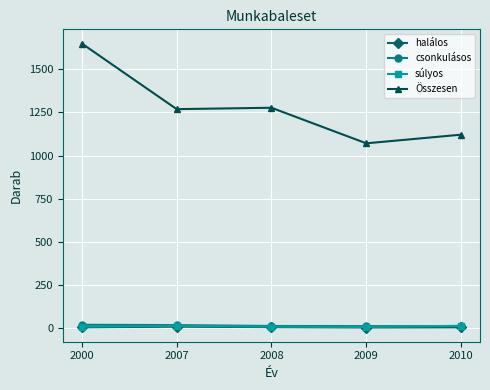

The halálos series shows 4 at 2009. True or false?

True